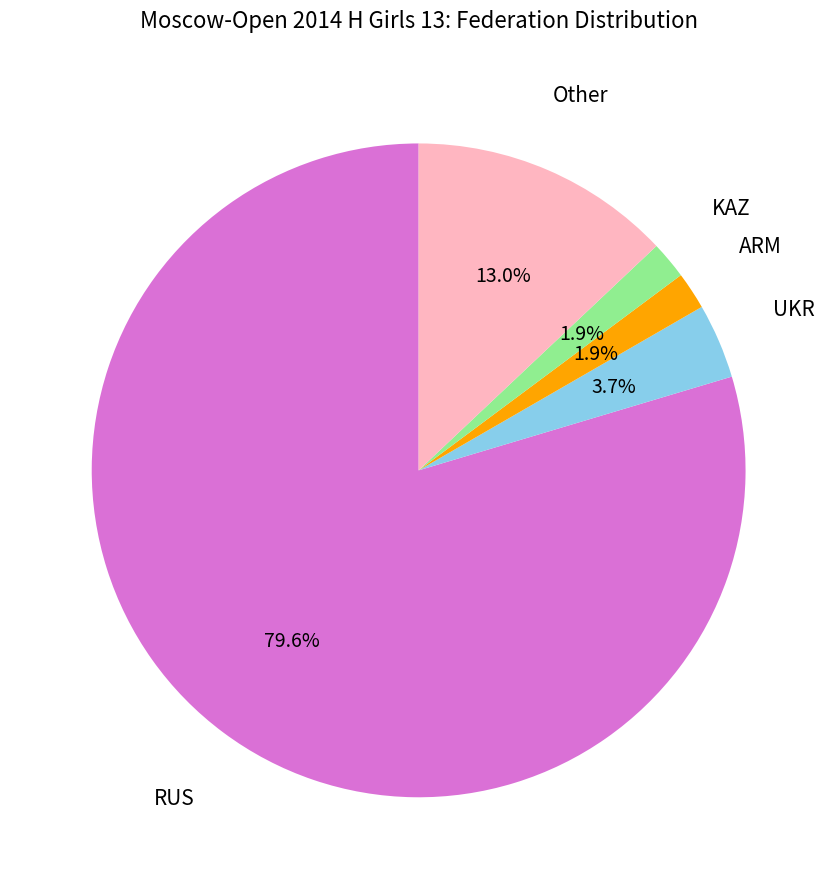

Count the number of slices in the pie.

5